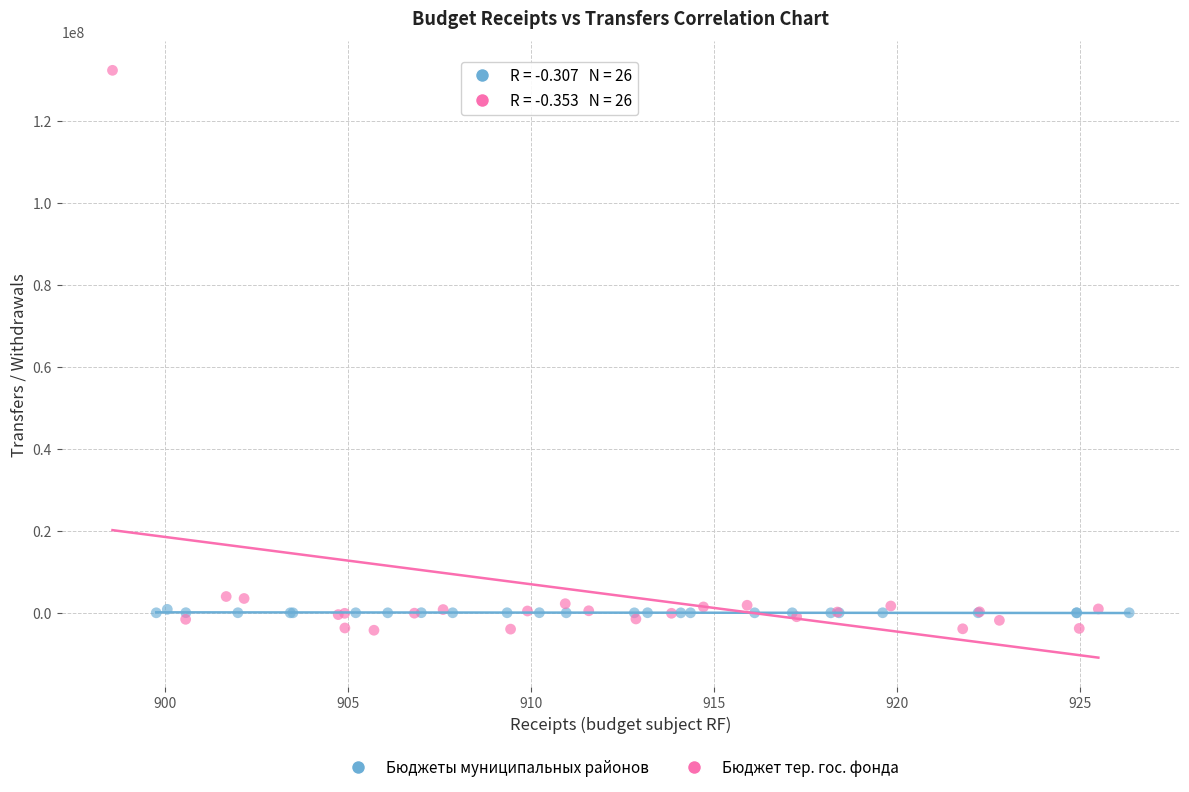

Which series reaches the maximum Y coordinate?

Бюджет тер. гос. фонда